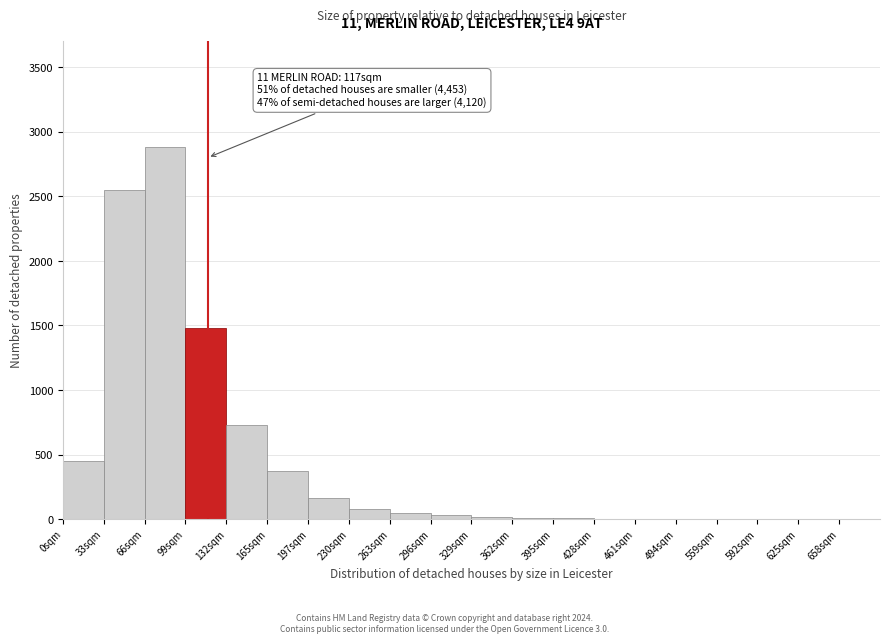

The chart shows a value of 0 at 658sqm. True or false?

True